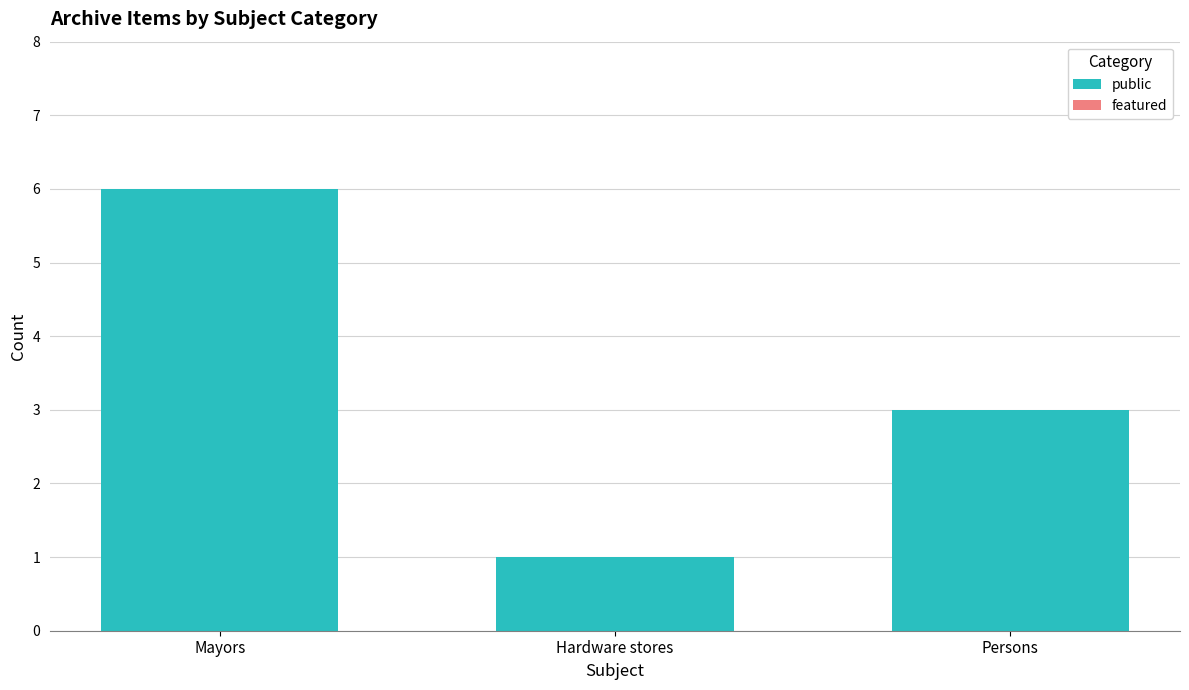

What is the label of the 3rd bar from the right?

Mayors